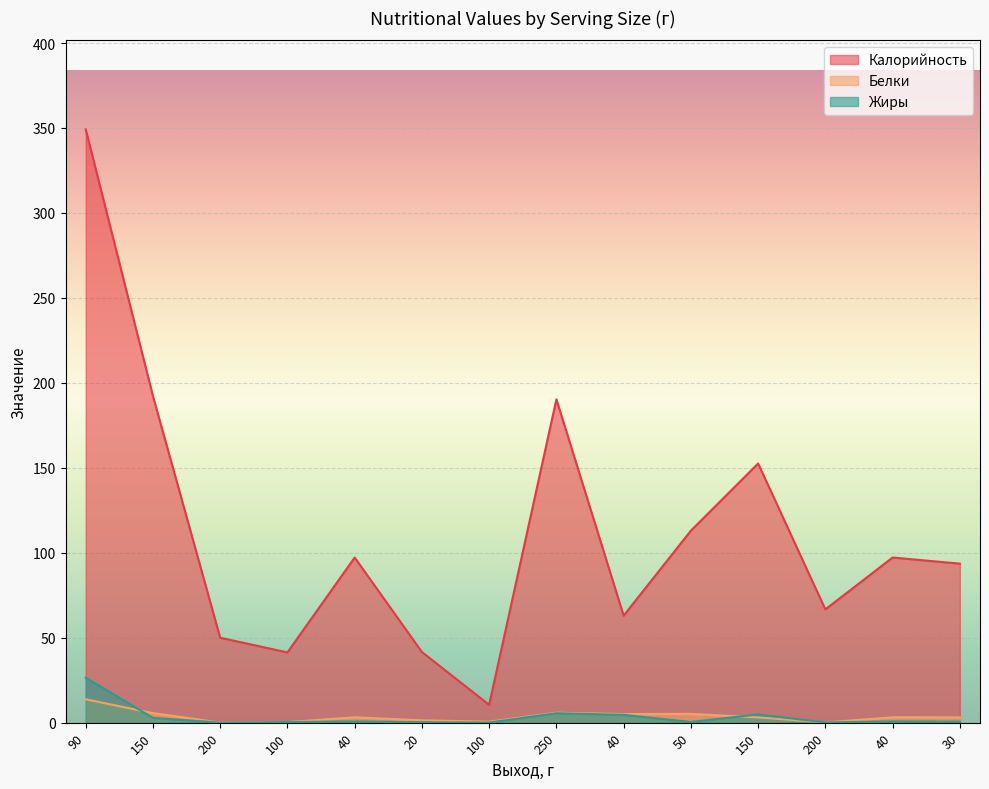

True or false: Жиры and Калорийность cross at least once.

False